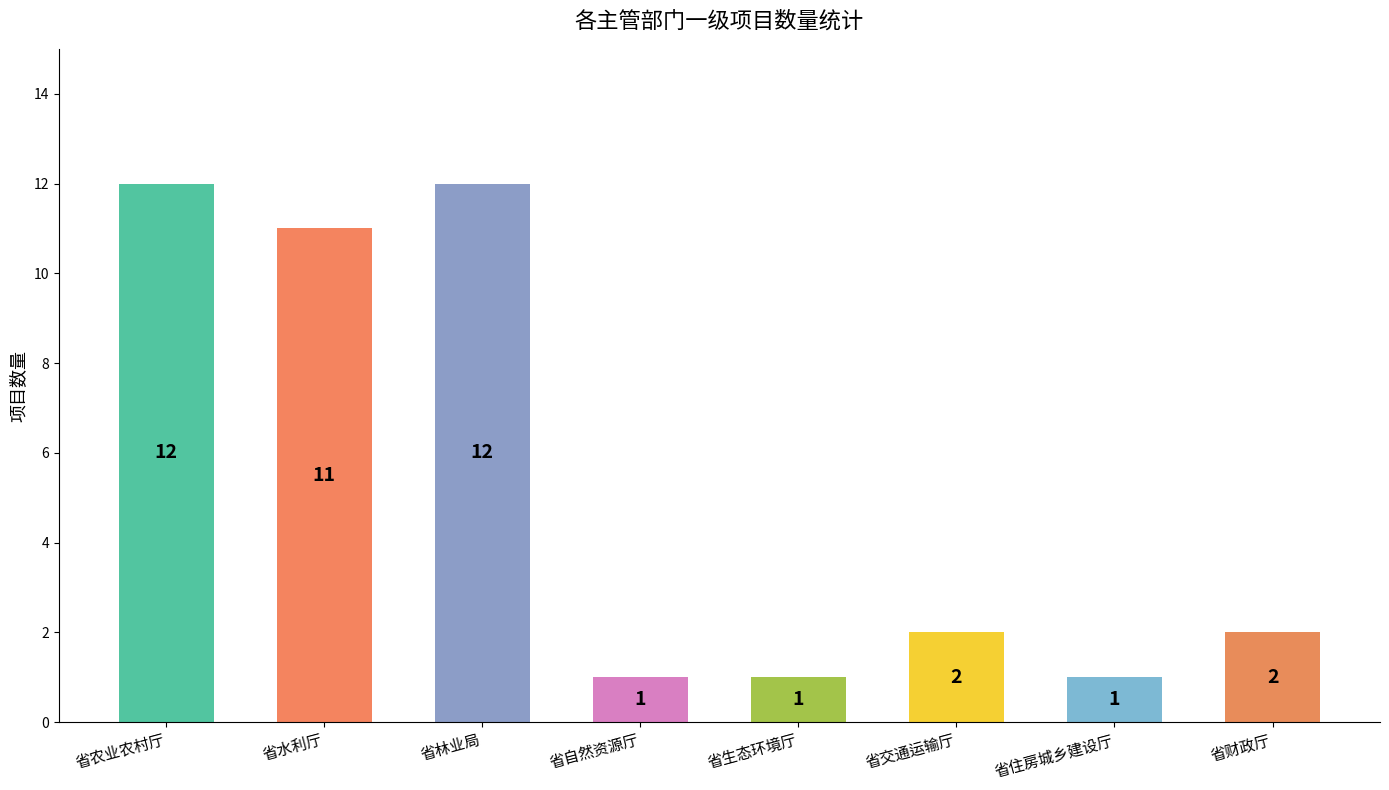

What position from the right is 省住房城乡建设厅?

2